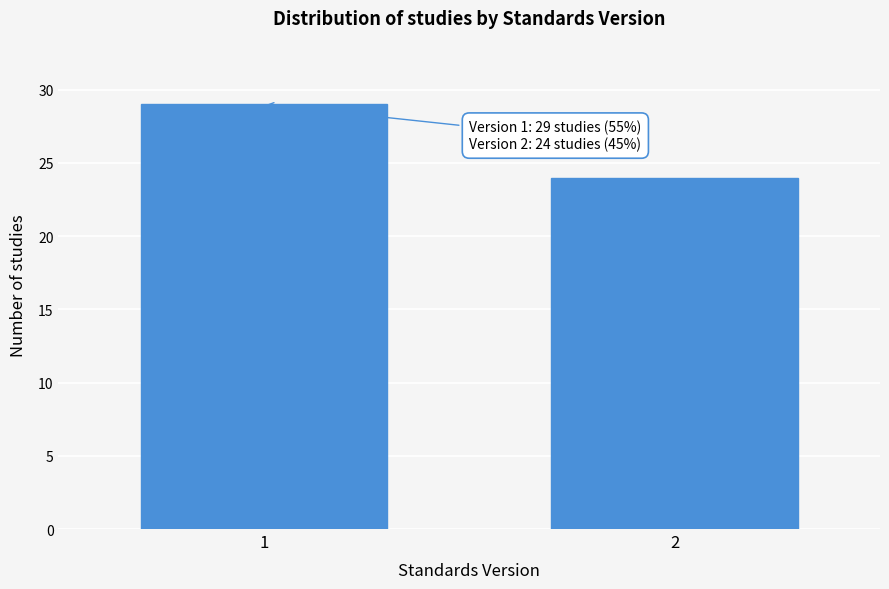

Reading right to left, what are all the values shown in this chart?

24	29